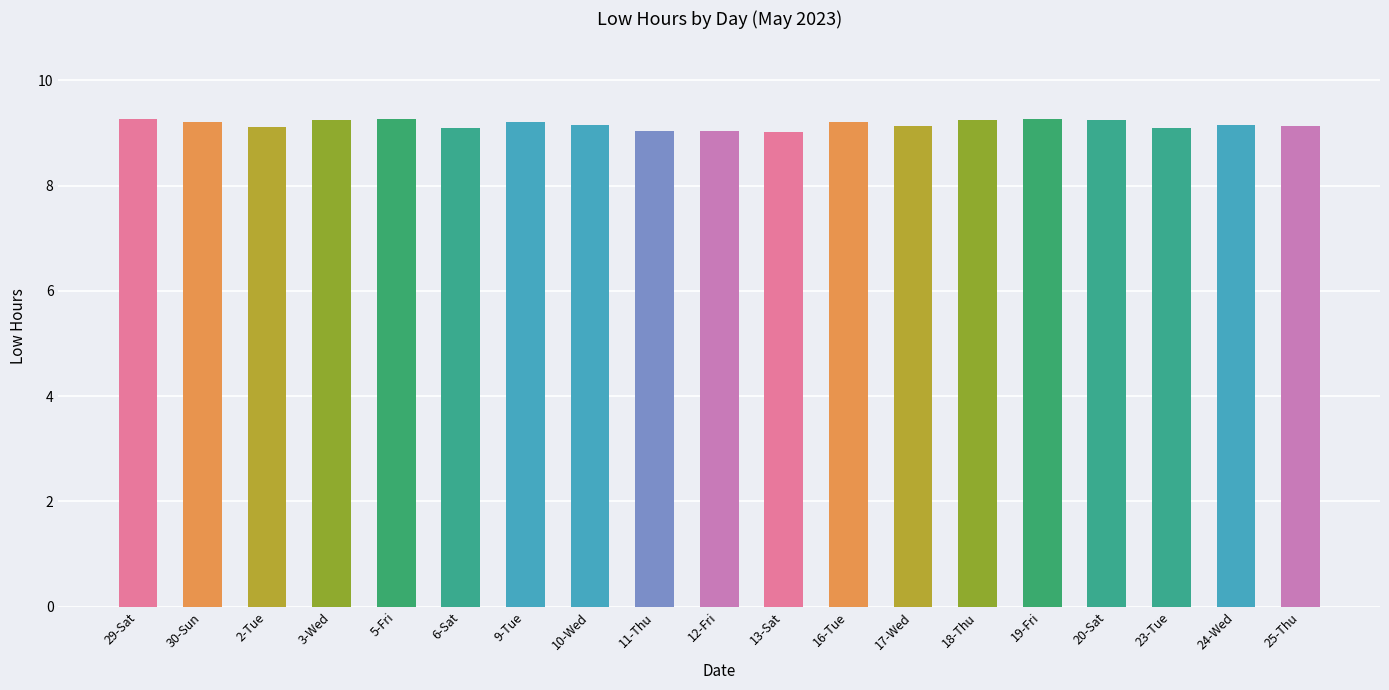

The value at 2-Tue is 9.1. True or false?

True